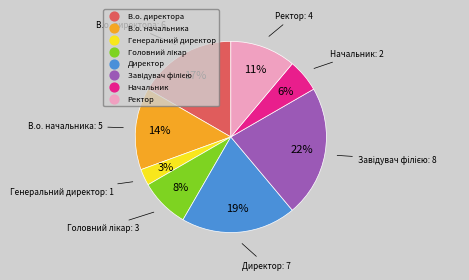

Between В.о. директора and Генеральний директор, which is larger?

В.о. директора